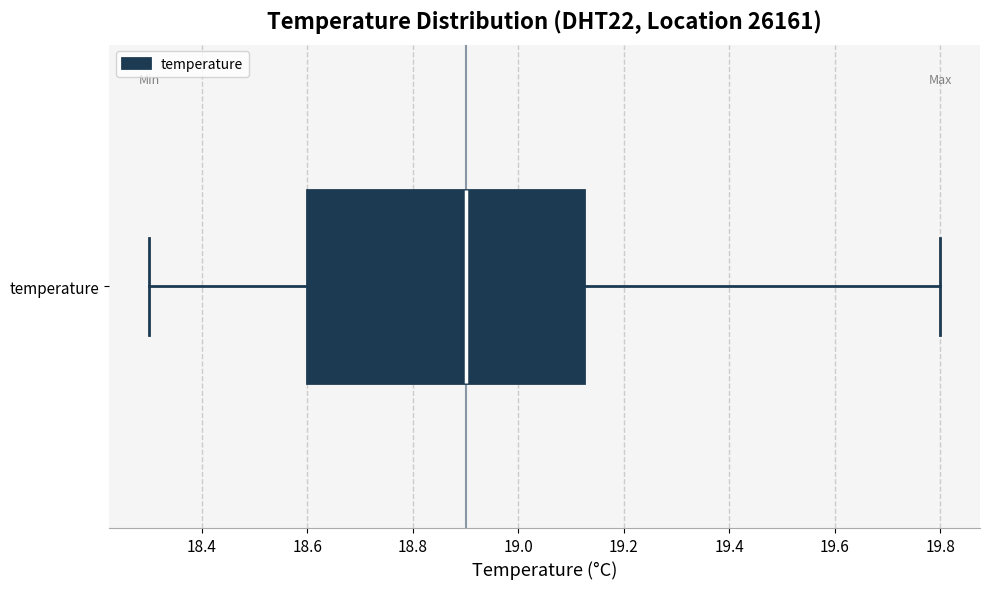

Transcribe this box plot: give where the median line is, the range the box spans, and where the two whiskers end, as read against the x-axis. The values are not printed on the chart, so give them approximately, as read against the axis.

median 18.90, box 18.60 to 19.12, whiskers 18.30 to 19.80